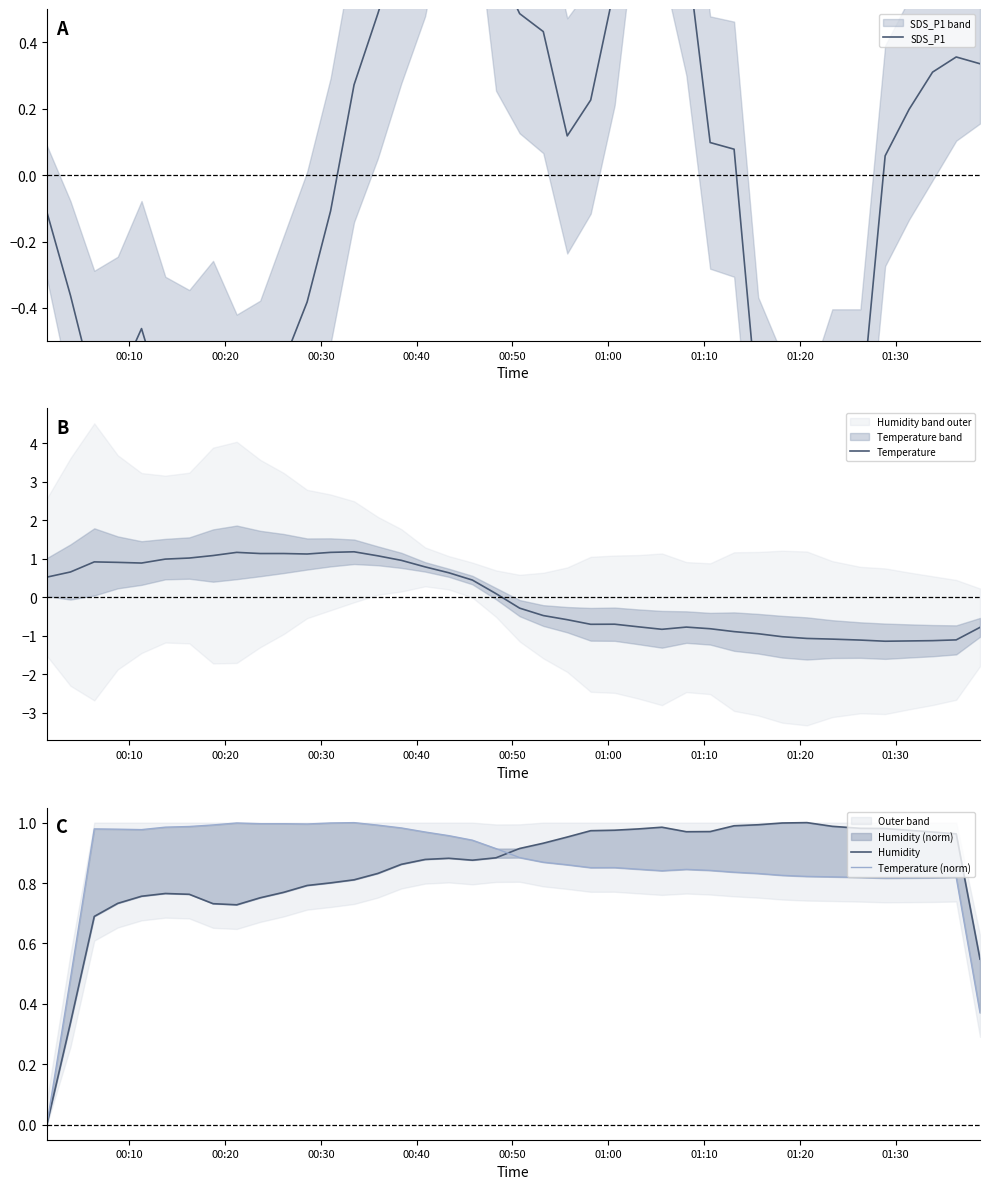

What are all the series names shown in the legend?

SDS_P1, Temperature, Humidity, Temperature (norm)